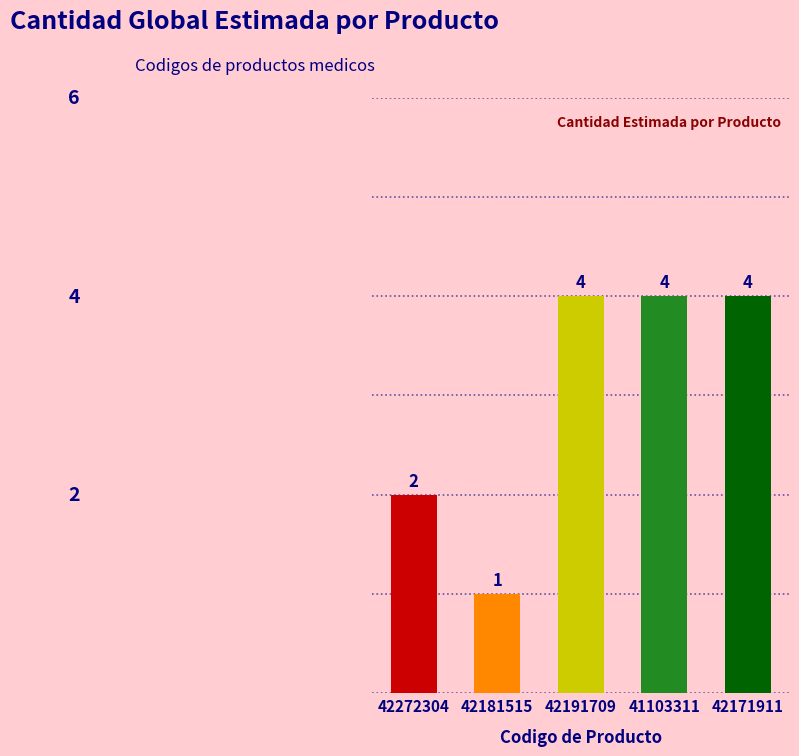

How many values are below 4?

2